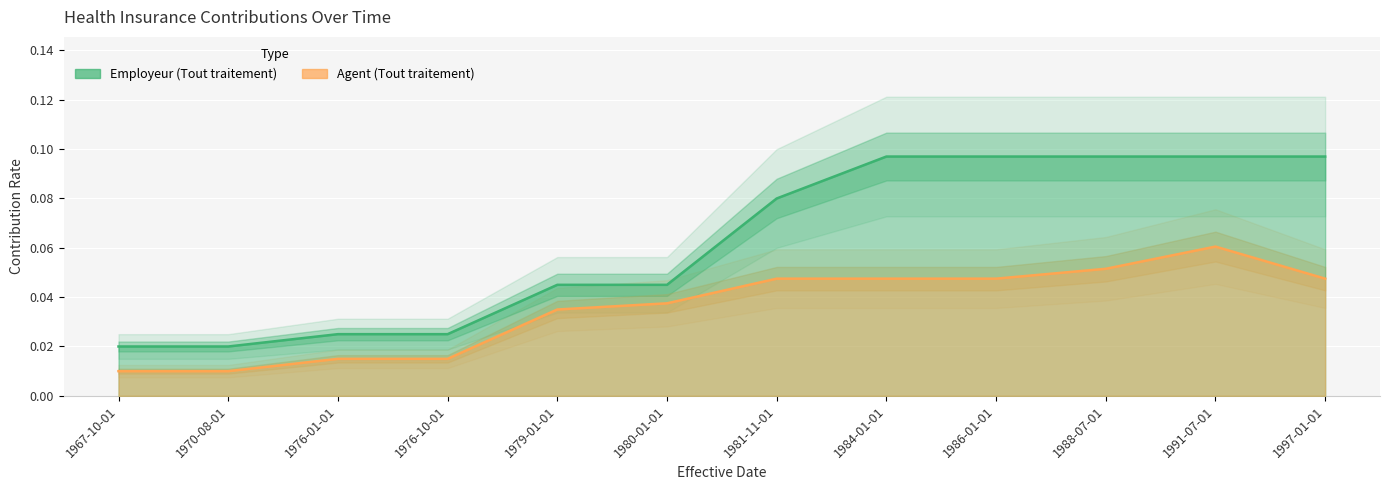

What is the label of the 8th point from the left?

1984-01-01